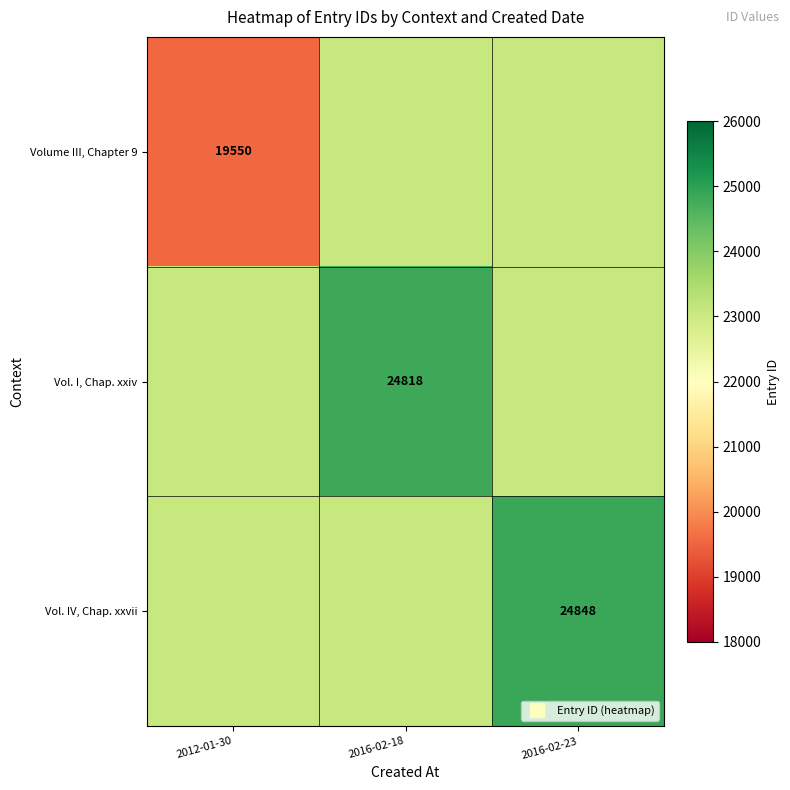

The value of Vol. I, Chap. xxiv at 2016-02-23 is 23072. True or false?

True